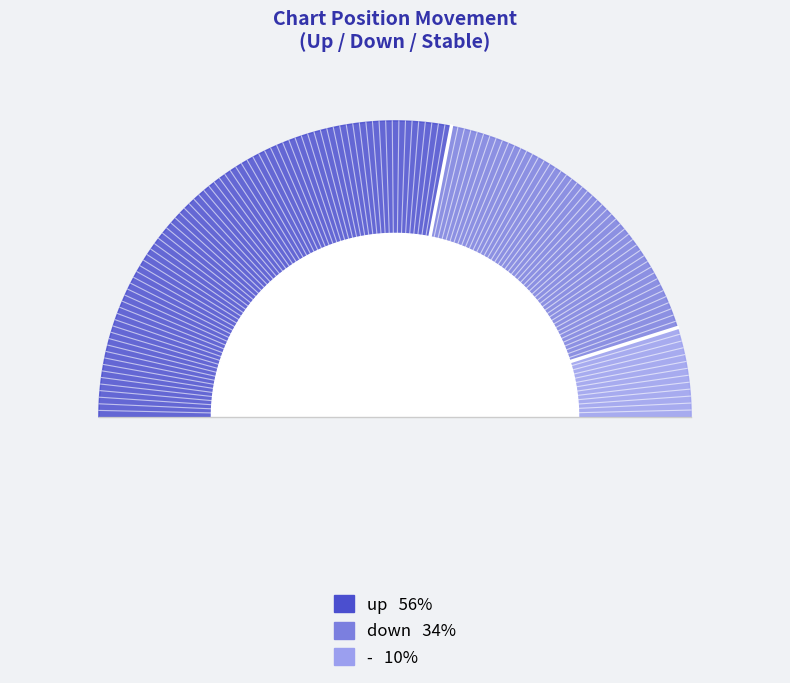

Combined, do down and up account for over 50%?

Yes